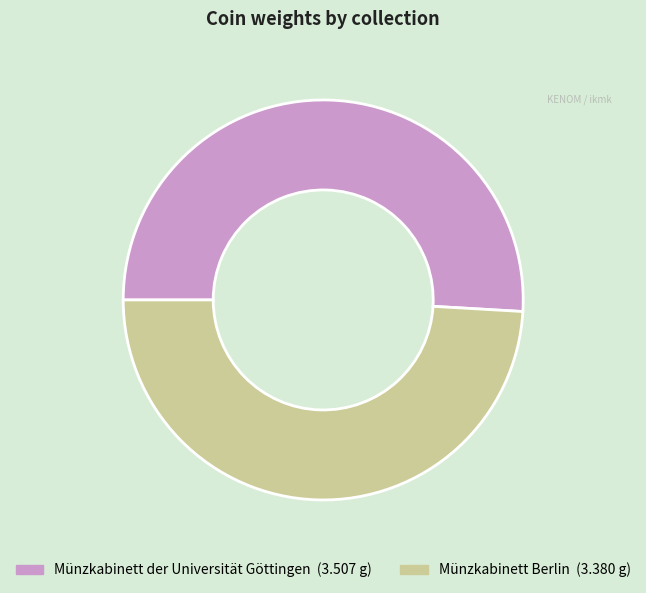

Is the sum of Münzkabinett der Universität Göttingen and Münzkabinett Berlin greater than half?

Yes